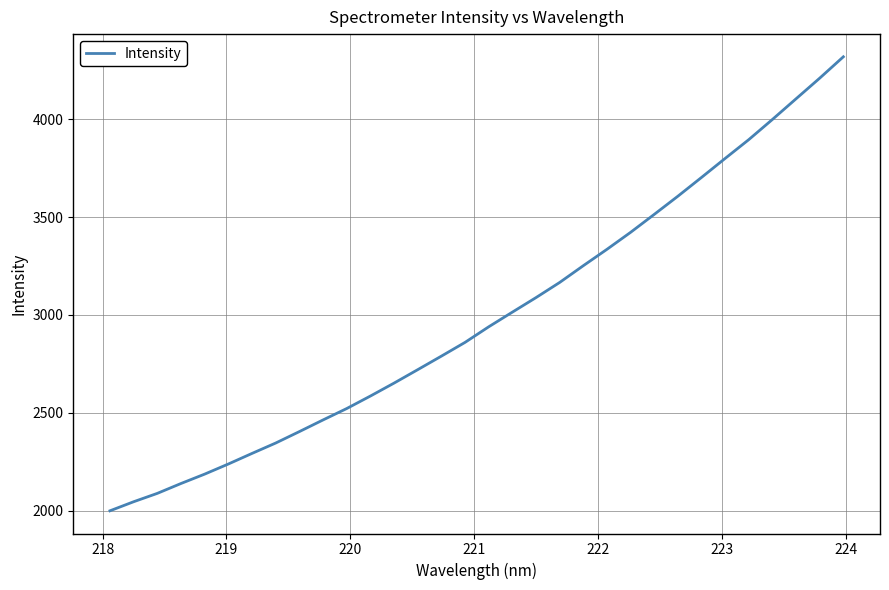

What is the maximum value shown in the chart?

4318.5